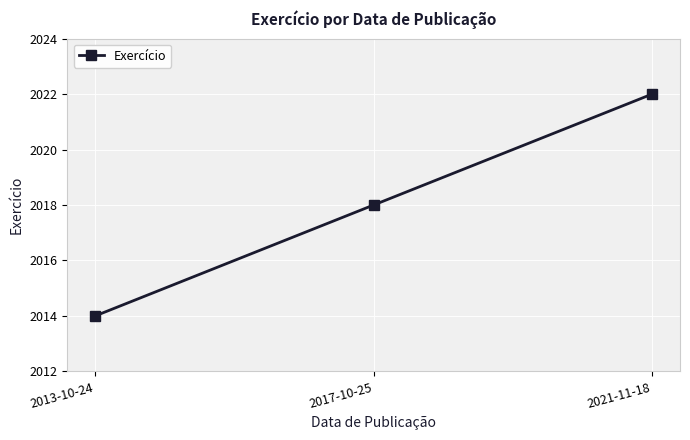

Reading right to left, what are all the values shown in this chart?

2022	2018	2014